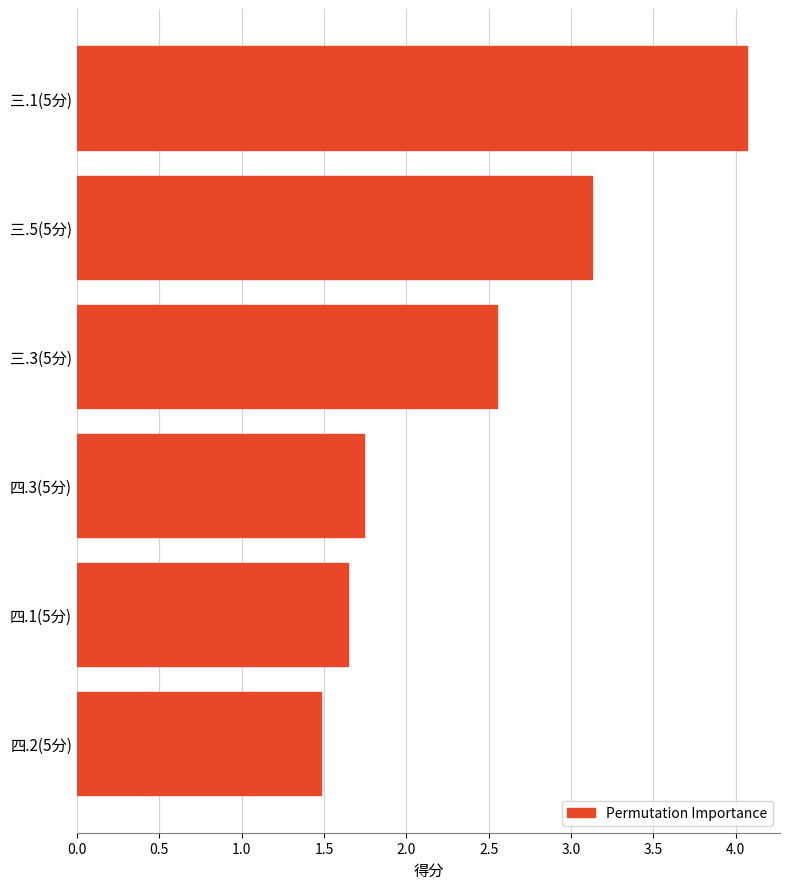

Is it true that the value at 三.3(5分) is 3.7?

False